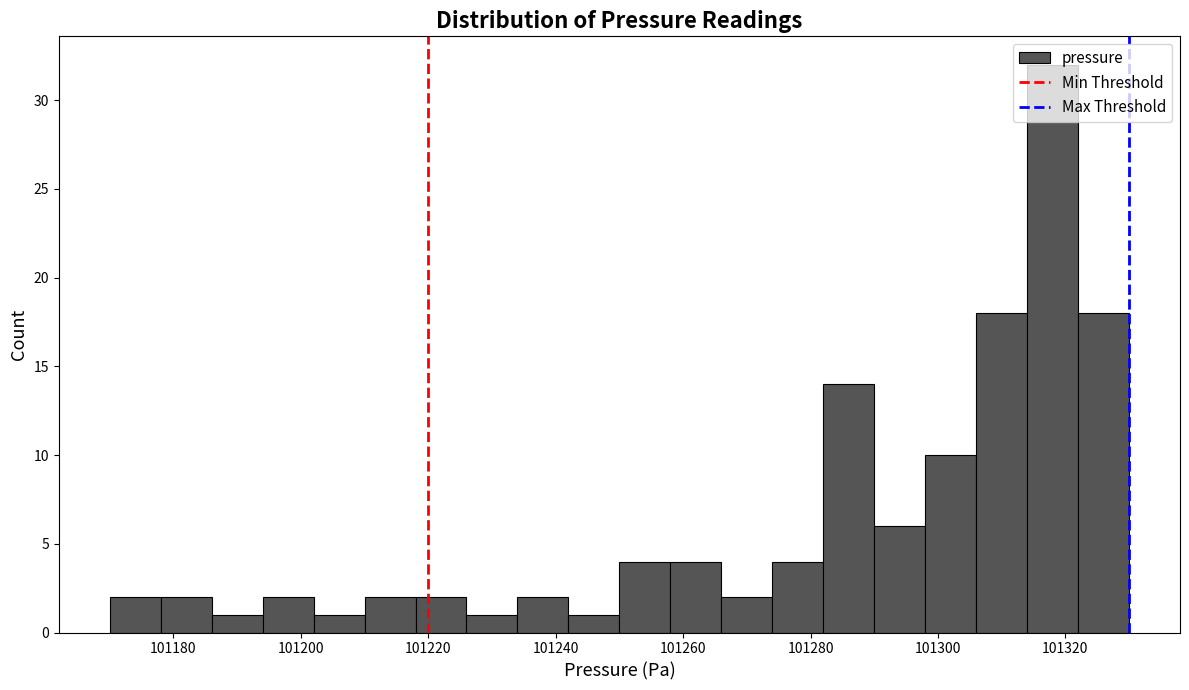

Reading left to right, list every bar in this chart as the range it spans on the x-axis followed by its height. The values are not printed on the chart, so give them approximately, as read against the axis.

101170 to 101178: 2
101178 to 101186: 2
101186 to 101194: 1
101194 to 101202: 2
101202 to 101210: 1
101210 to 101218: 2
101218 to 101226: 2
101226 to 101234: 1
101234 to 101242: 2
101242 to 101250: 1
101250 to 101258: 4
101258 to 101266: 4
101266 to 101274: 2
101274 to 101282: 4
101282 to 101290: 14
101290 to 101298: 6
101298 to 101306: 10
101306 to 101314: 18
101314 to 101322: 32
101322 to 101330: 18